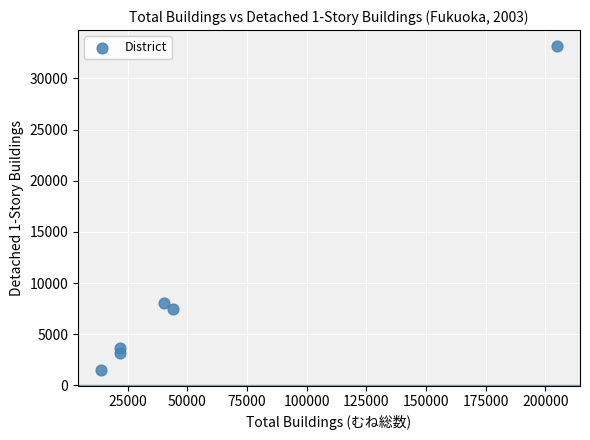

What Y value in the scatter plot is closest to 17340?

8030